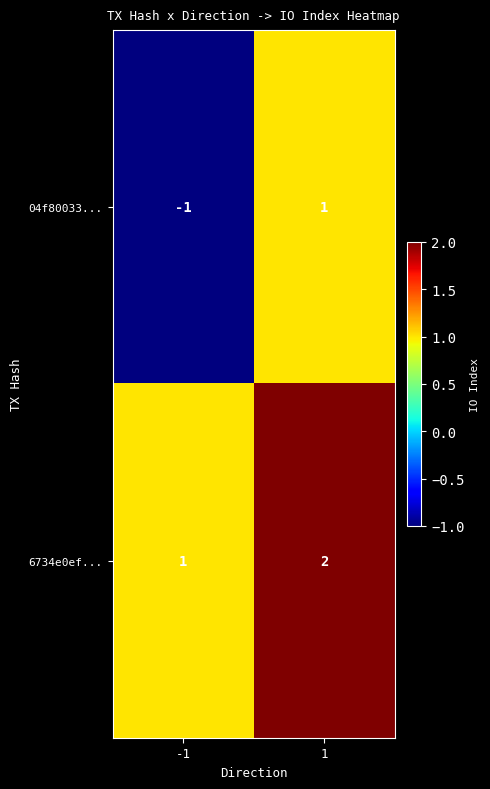

The value of 6734e0ef... at 1 is 1. True or false?

False